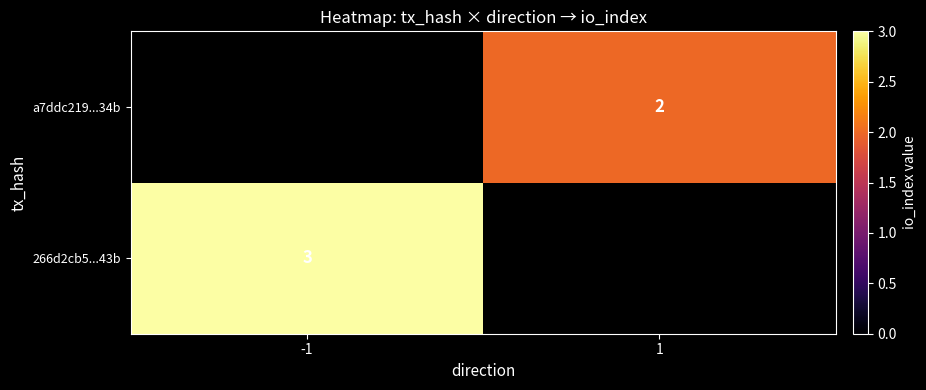

True or false: a7ddc219...34b has a value of 3 at 1.

False